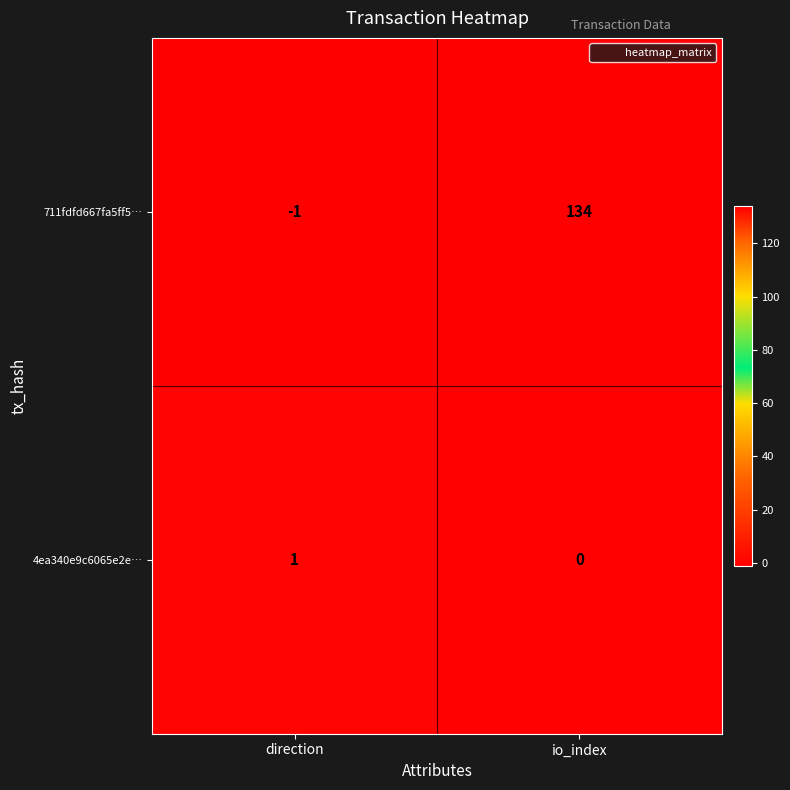

Count the number of data series in this chart.

2